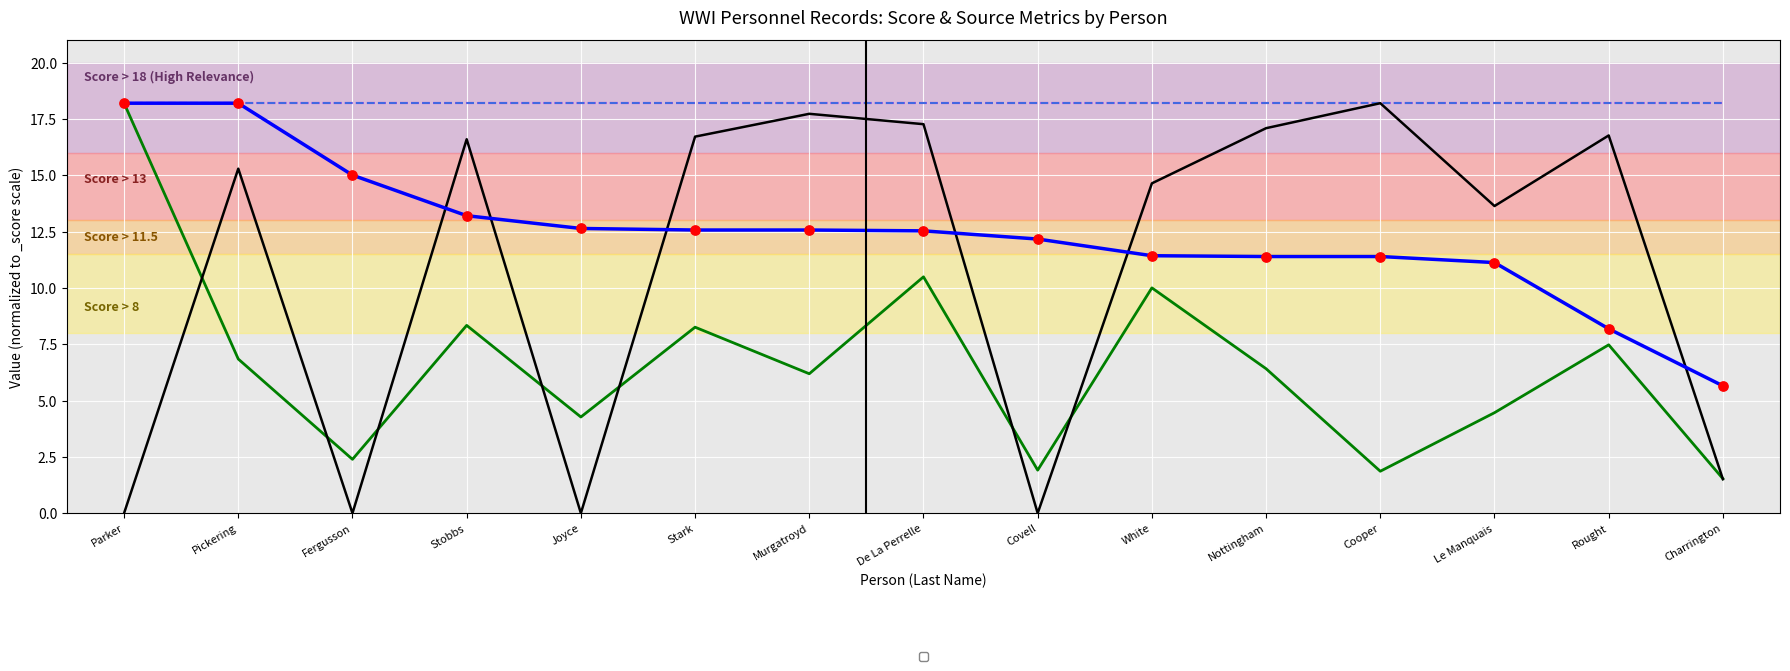

What are all the series names shown in the legend?

_score, _source/sources/0/id, _source/family/parents/0/origin/source